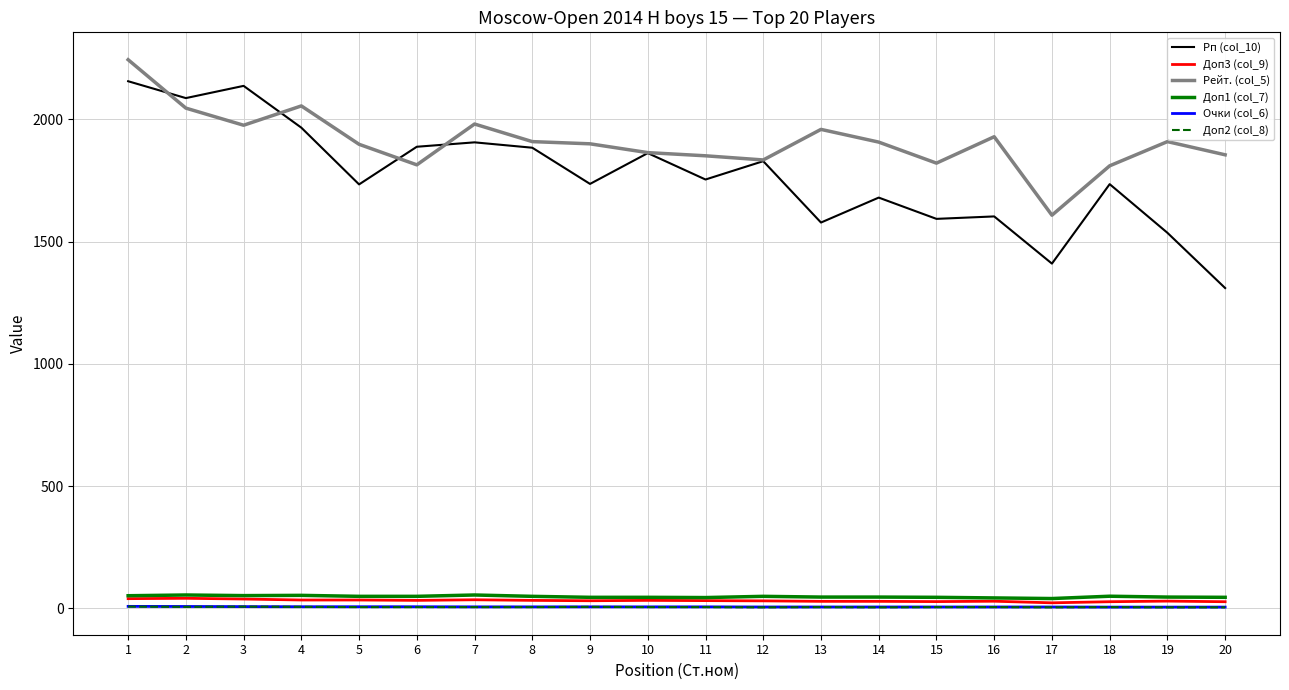

Which series has the widest spread of values?

Рп (col_10)